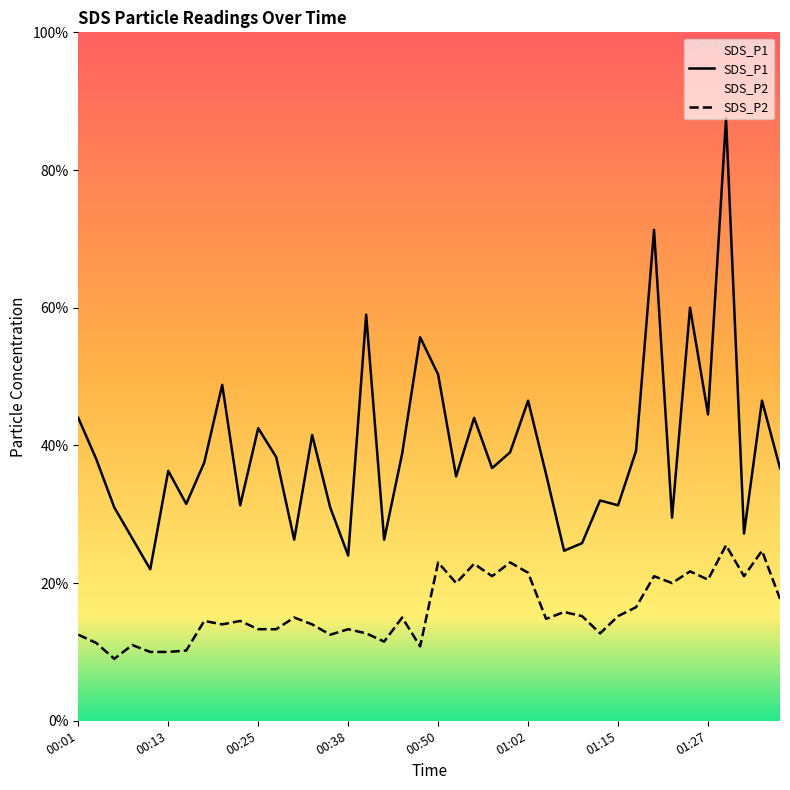

At which label is SDS_P2 closest to 1?

00:11